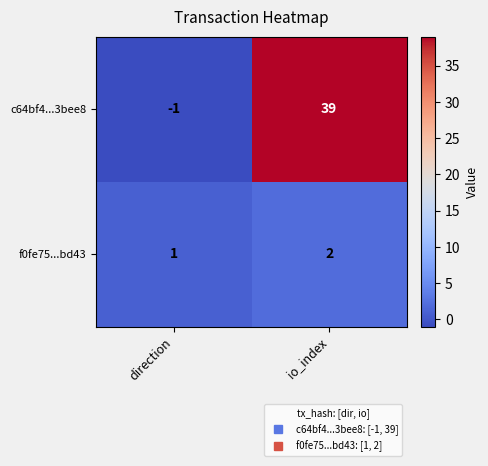

At io_index, list the series in order from largest to smallest.

c64bf4...3bee8, f0fe75...bd43